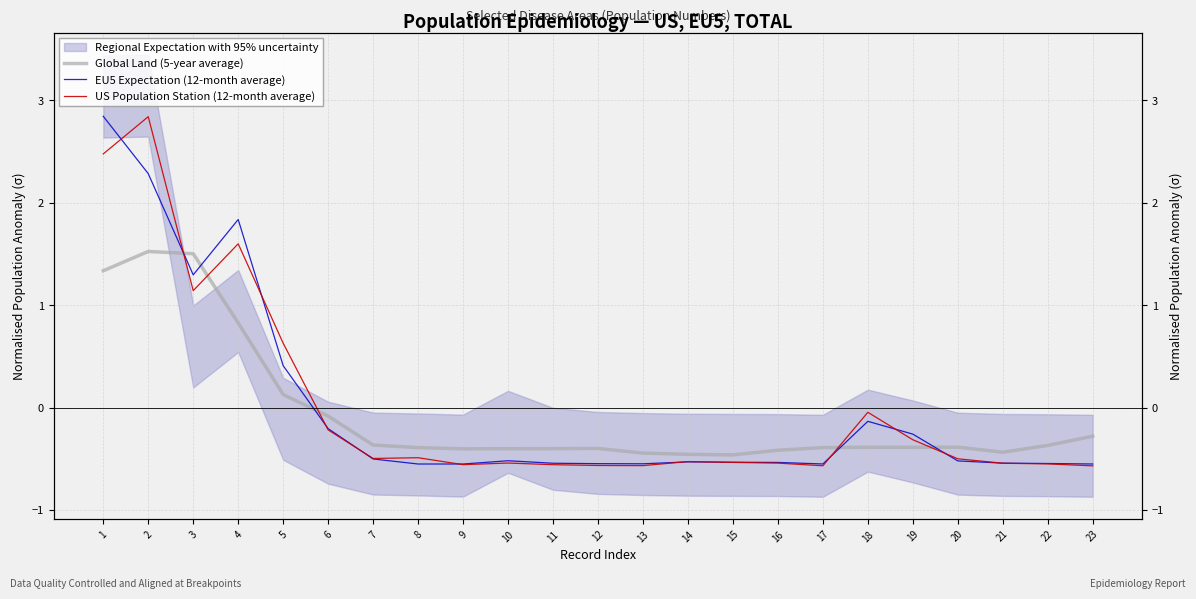

What is the sum of the Global Land (5-year average) values at 20 and 23?

-0.7